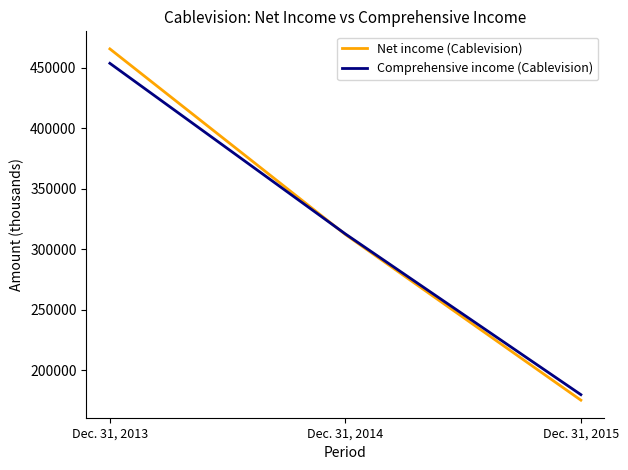

Rank the categories by Net income (Cablevision) value from lowest to highest.

Dec. 31, 2015, Dec. 31, 2014, Dec. 31, 2013